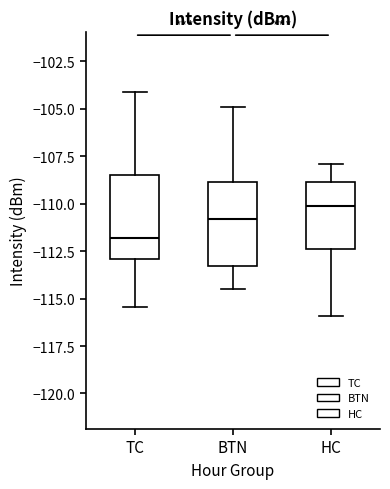

Reading left to right, read every box against the y-axis: the position of its median line, the range the box covers, and the ends of its whiskers. The values are not printed on the chart, so give them approximately, as read against the axis.

TC: median -112.0, box -113.0 to -108.5, whiskers -115.5 to -104.0
BTN: median -111.0, box -113.5 to -109.0, whiskers -114.5 to -105.0
HC: median -110.0, box -112.5 to -109.0, whiskers -116.0 to -108.0